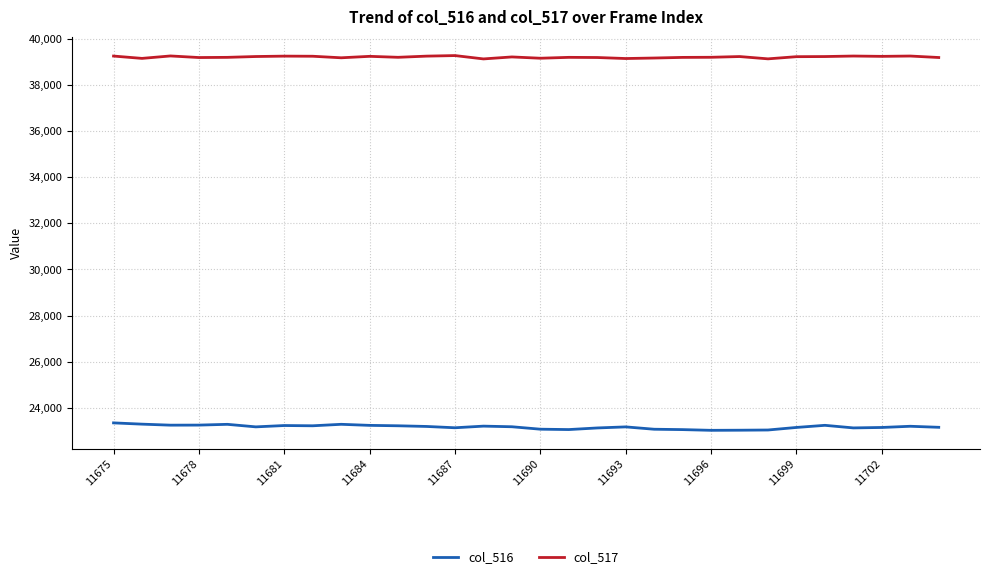

Which series has the largest total across all categories?

col_517